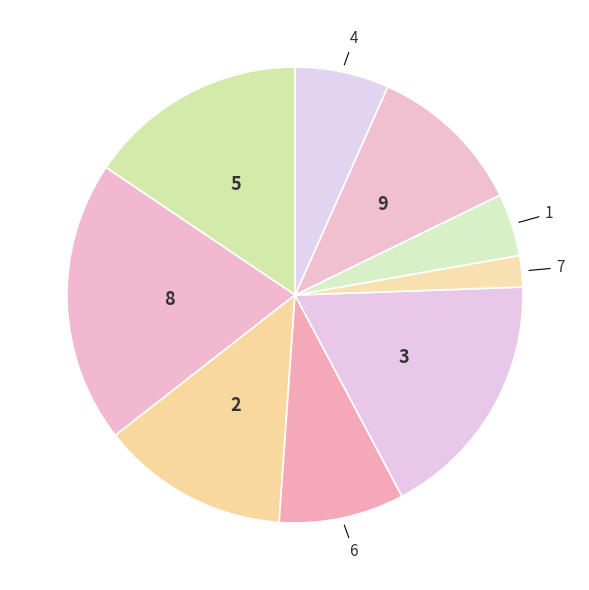

Count the number of slices in the pie.

9